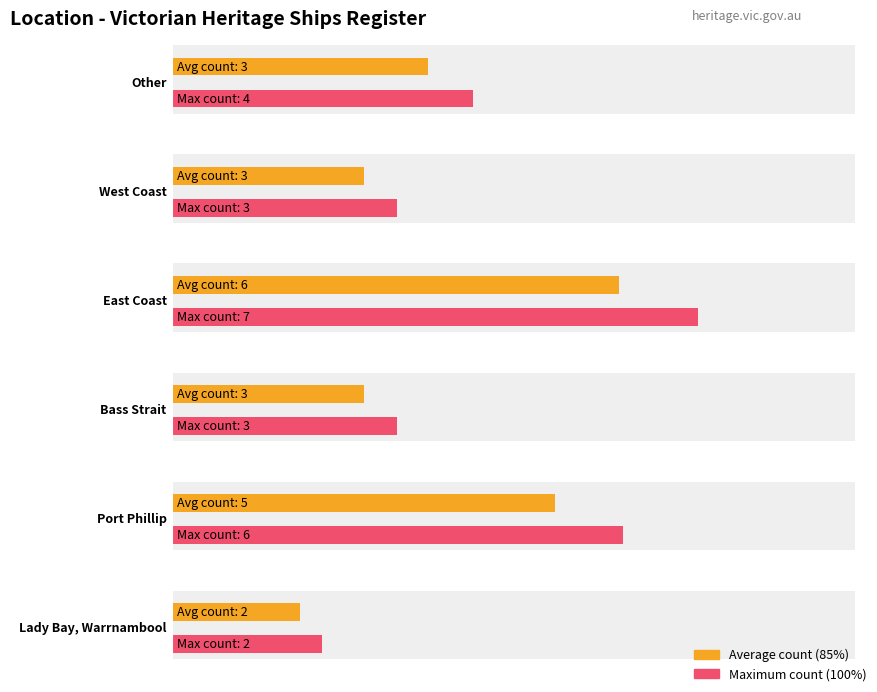

Is it true that the value at Port Phillip is 5?

True